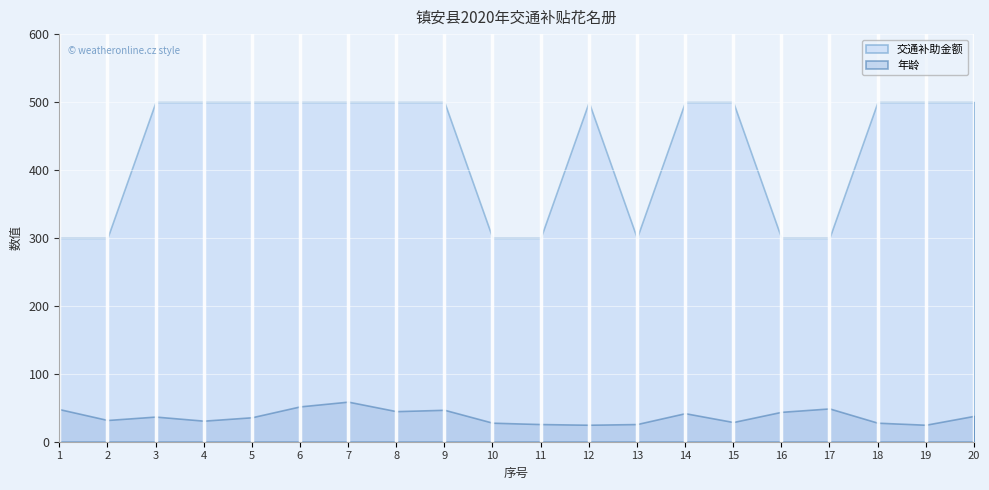

What is the difference between the highest and lowest values at 12?

475